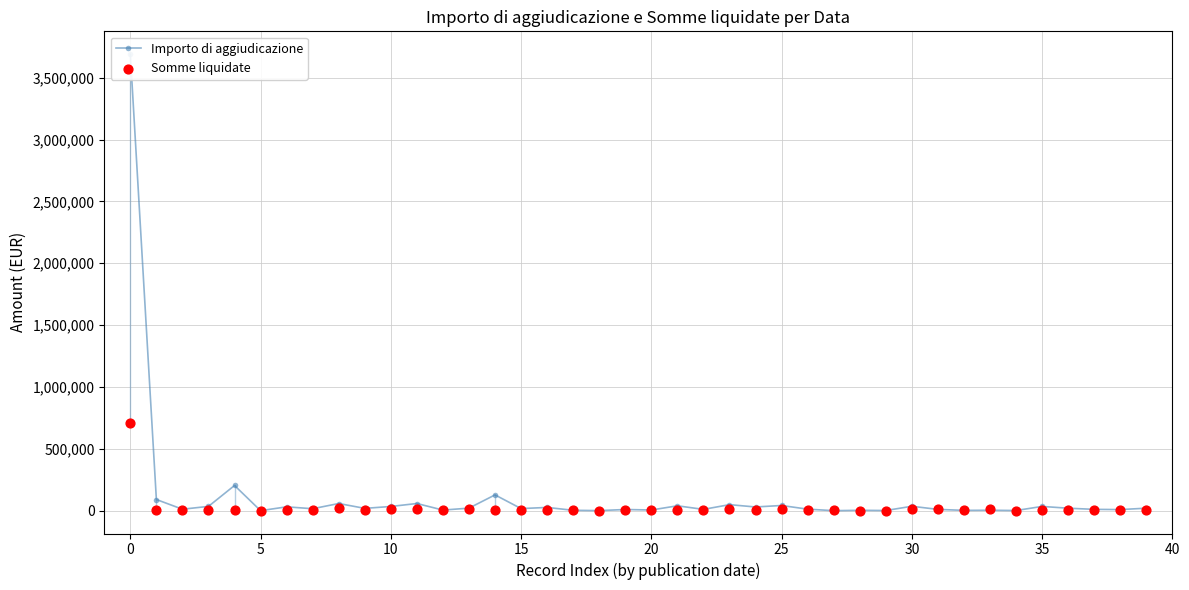

Which series reaches the minimum Y coordinate?

Importo di aggiudicazione